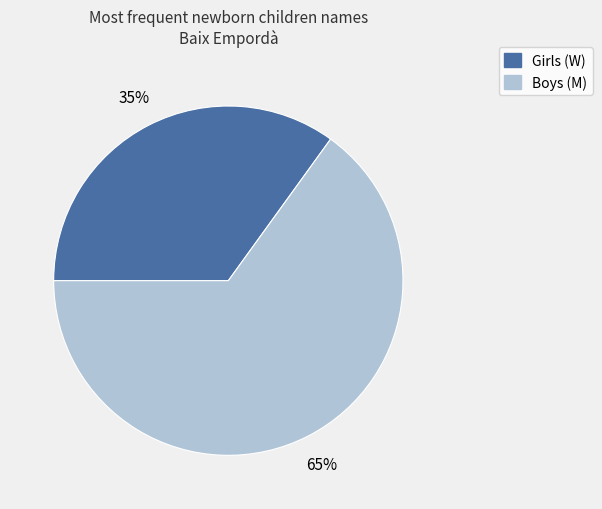

To the nearest percent, what percentage of the pie is Girls (W)?

35%